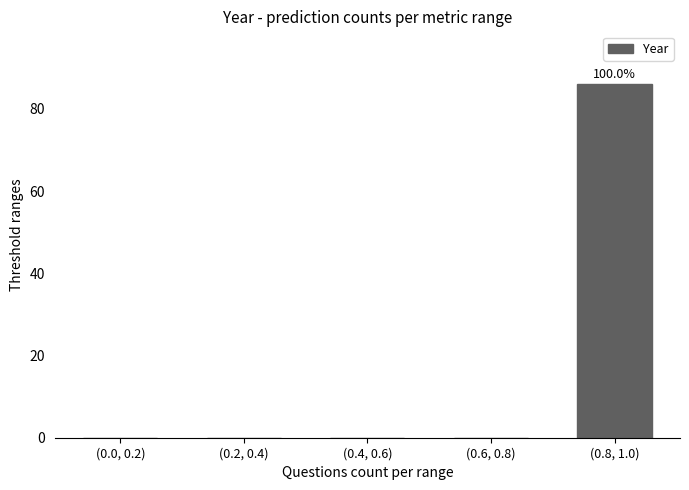

Reading left to right, list all the values displayed in this chart.

(0.0, 0.2)=0	(0.2, 0.4)=0	(0.4, 0.6)=0	(0.6, 0.8)=0	(0.8, 1.0)=86